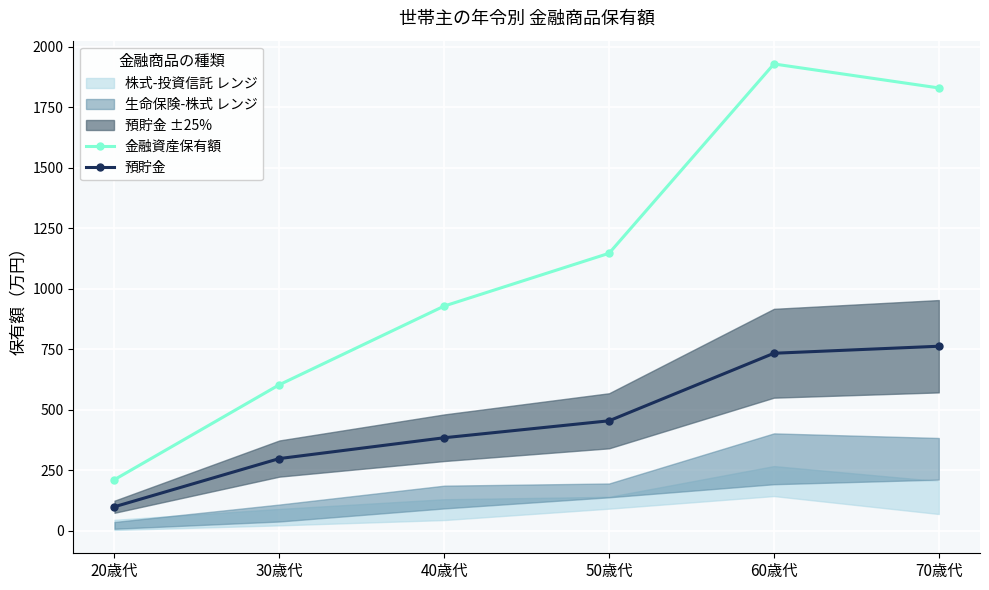

True or false: 金融資産保有額 has more than 2 interior local peaks.

False